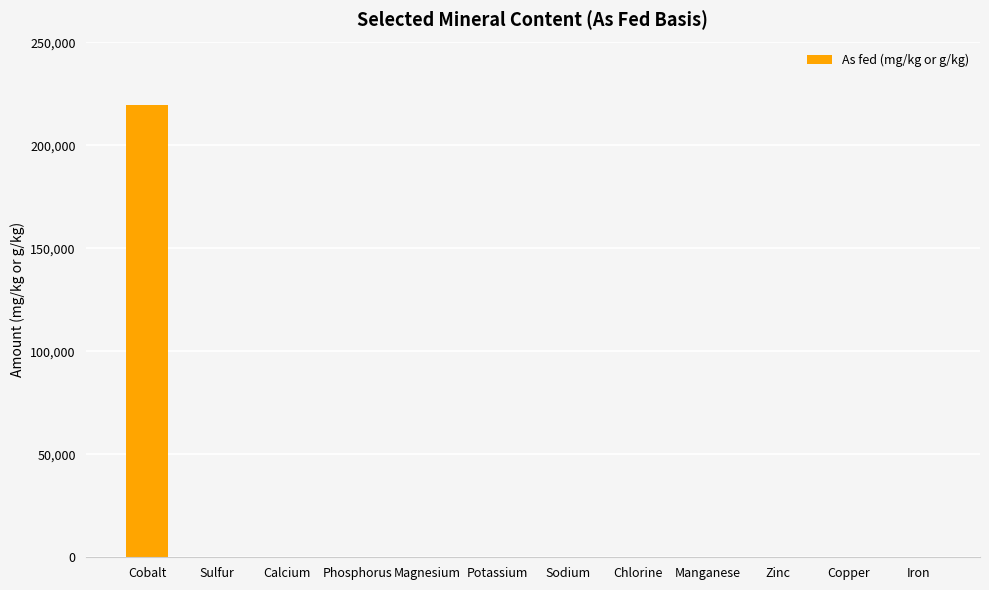

What is the sum of all values?

219894